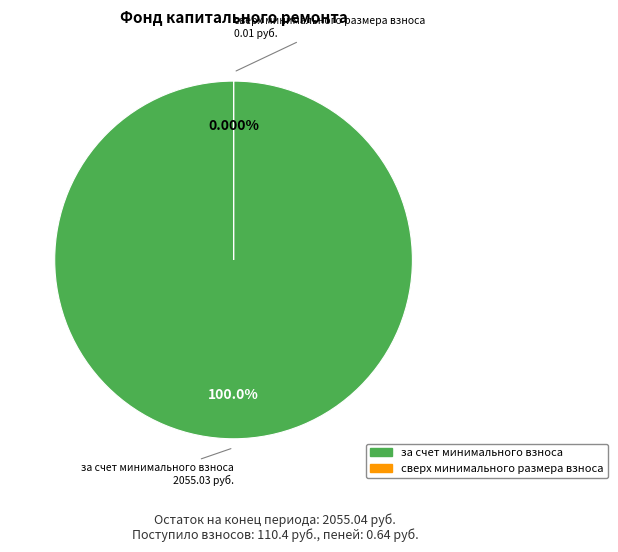

To the nearest percent, what portion does за счет минимального взноса represent?

100%